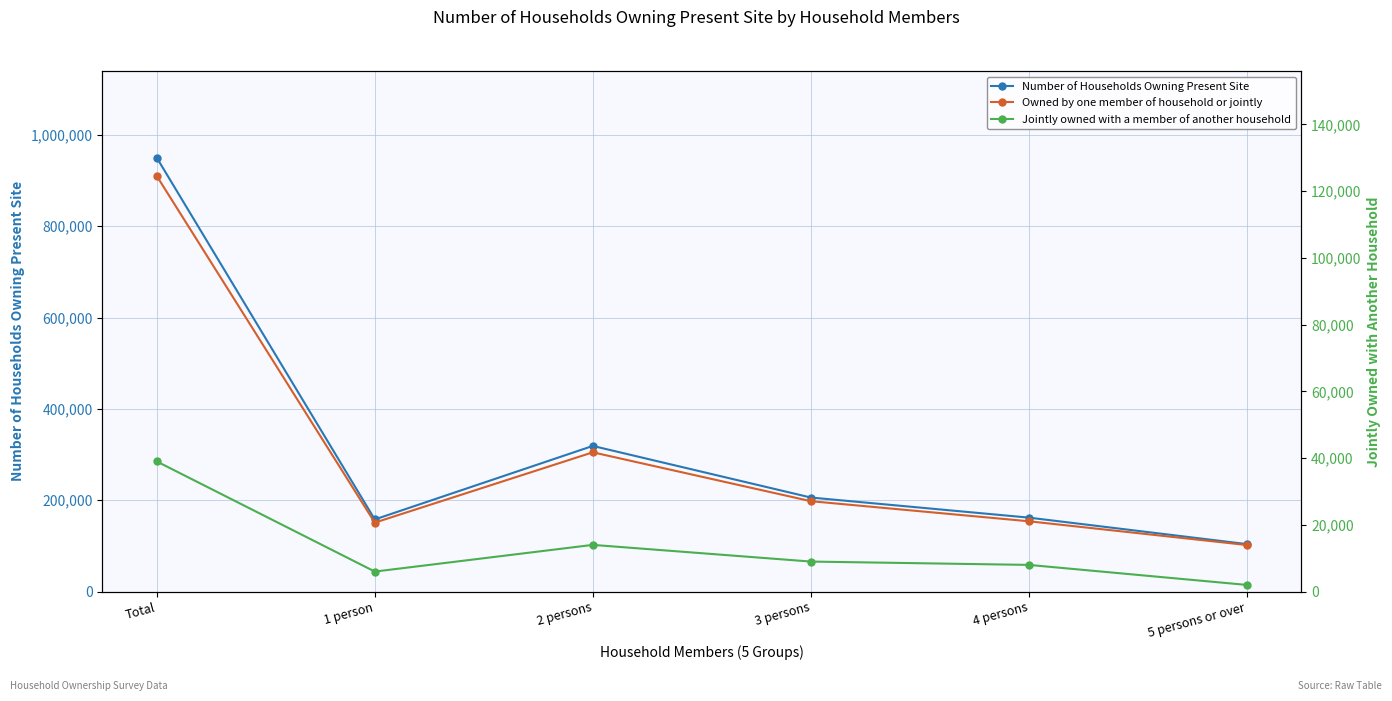

Which label corresponds to the smallest value in the chart?

5 persons or over